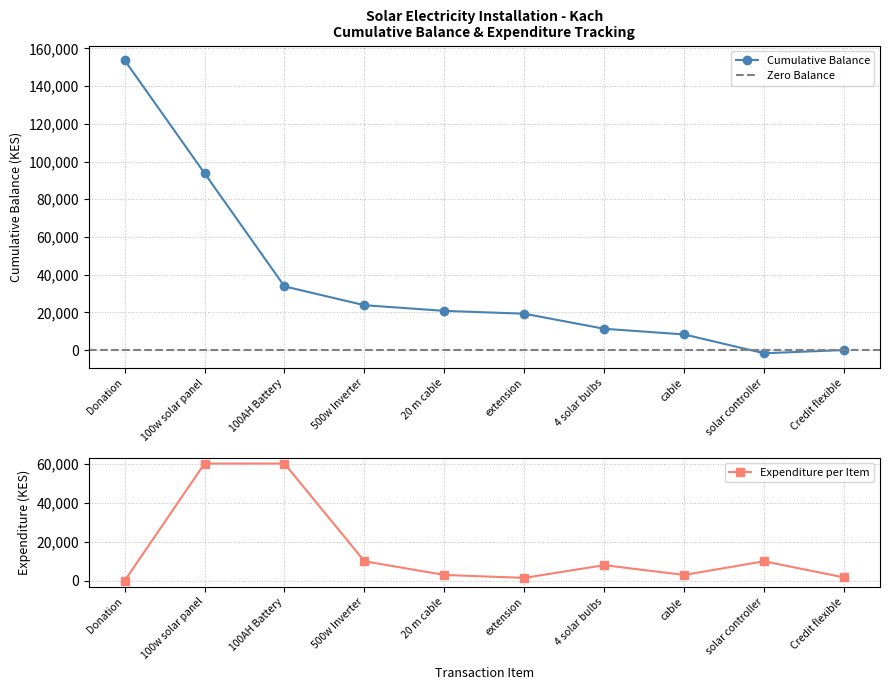

What is the ratio of the value at 4 solar bulbs to the value at 100AH Battery?

0.3